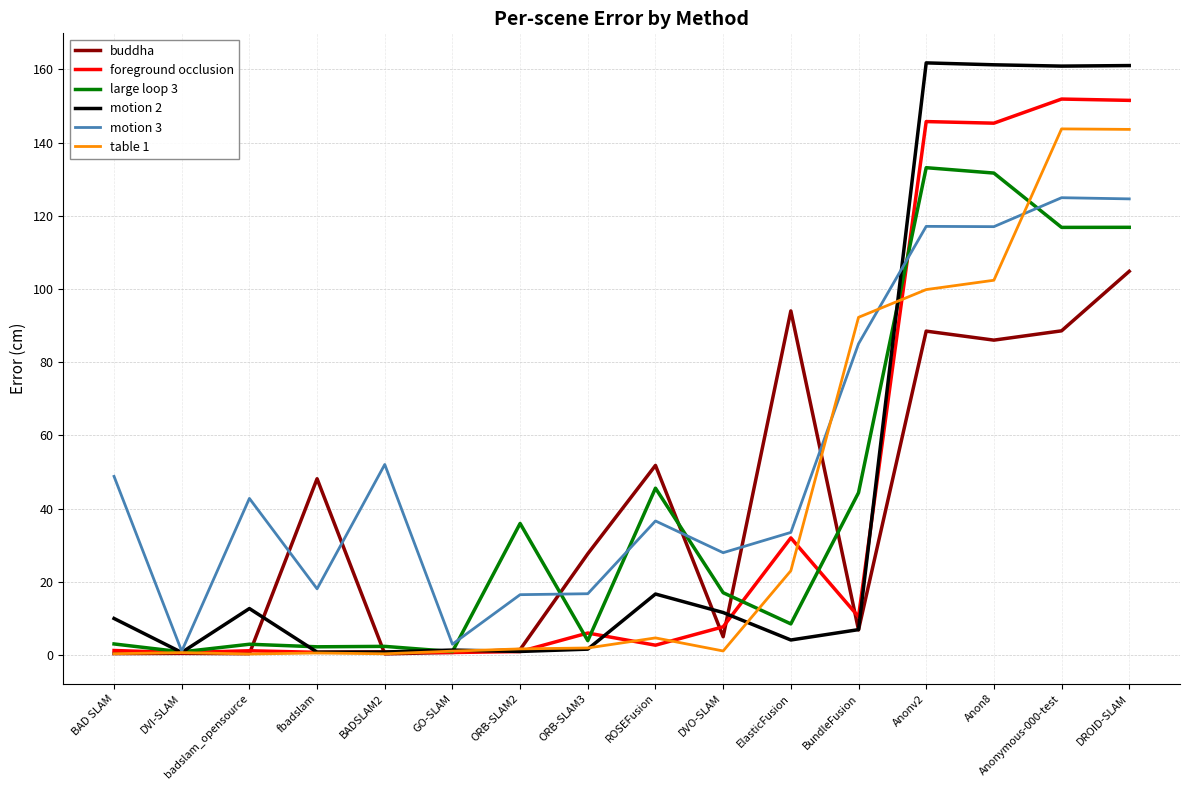

True or false: foreground occlusion has more than 0 interior local peaks.

True